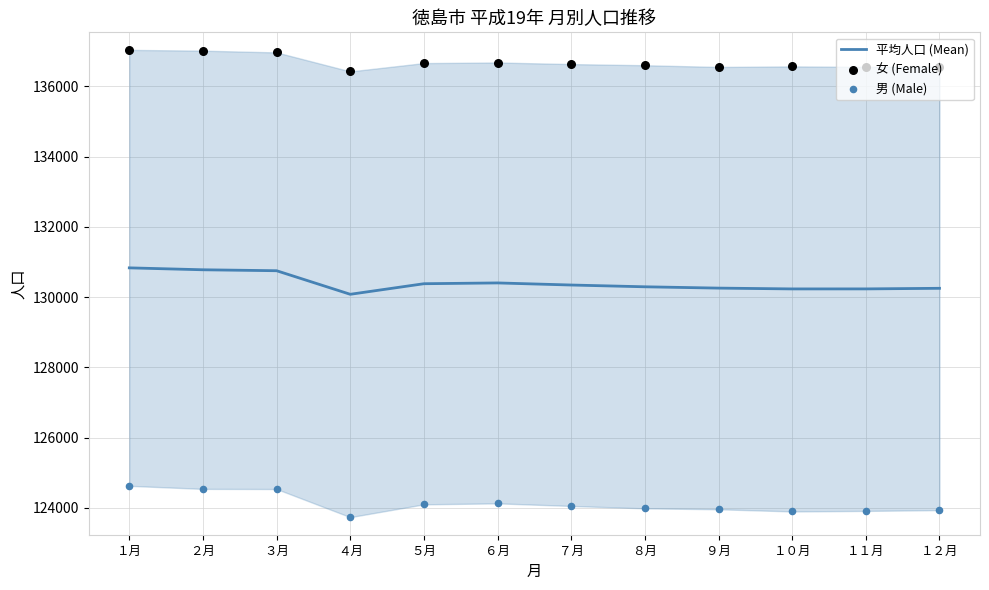

What is the total value across all series at ６月?

391209.0